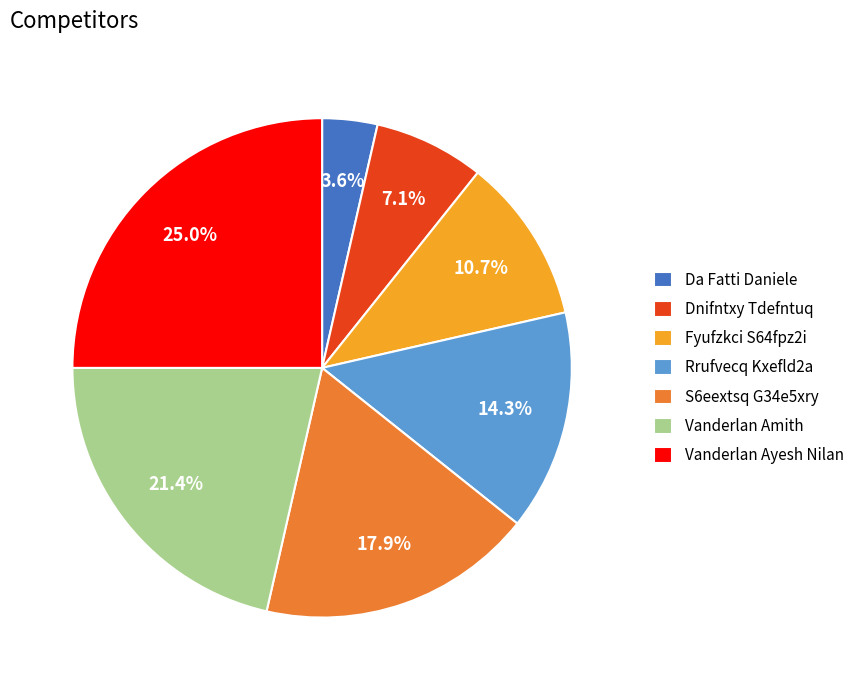

Approximately how many times larger is the value at Vanderlan Amith compared to Vanderlan Ayesh Nilan?

0.9